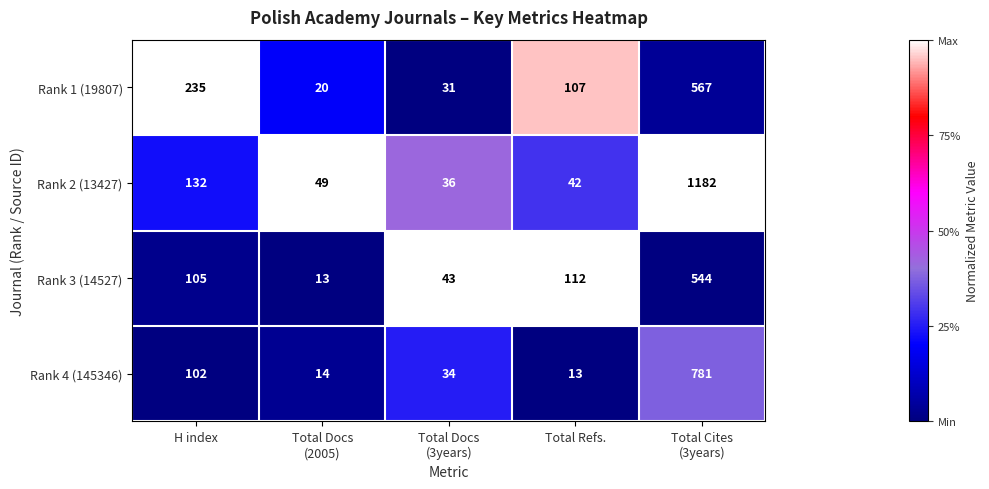

What is the spread (max minus min) of values at Total Docs
(3years)?

12